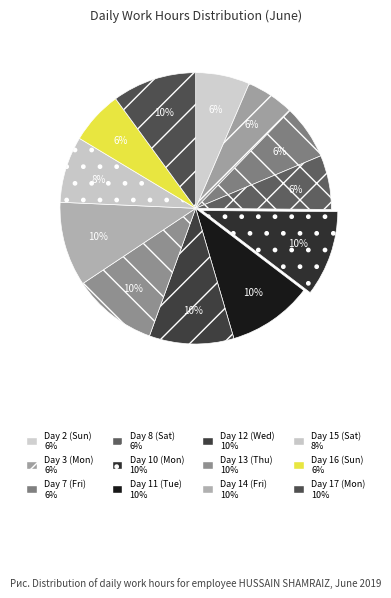

Count the number of slices in the pie.

12